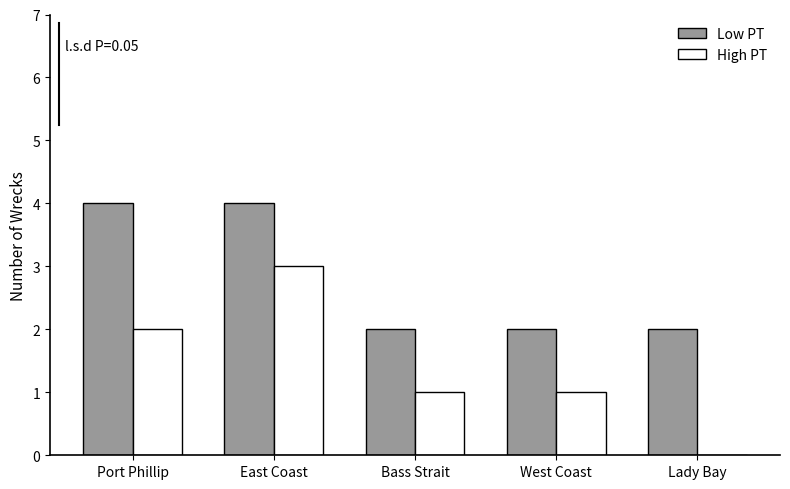

Reading left to right, what are all the values shown in this chart?

Low PT: Port Phillip=4	East Coast=4	Bass Strait=2	West Coast=2	Lady Bay=2
High PT: Port Phillip=2	East Coast=3	Bass Strait=1	West Coast=1	Lady Bay=0